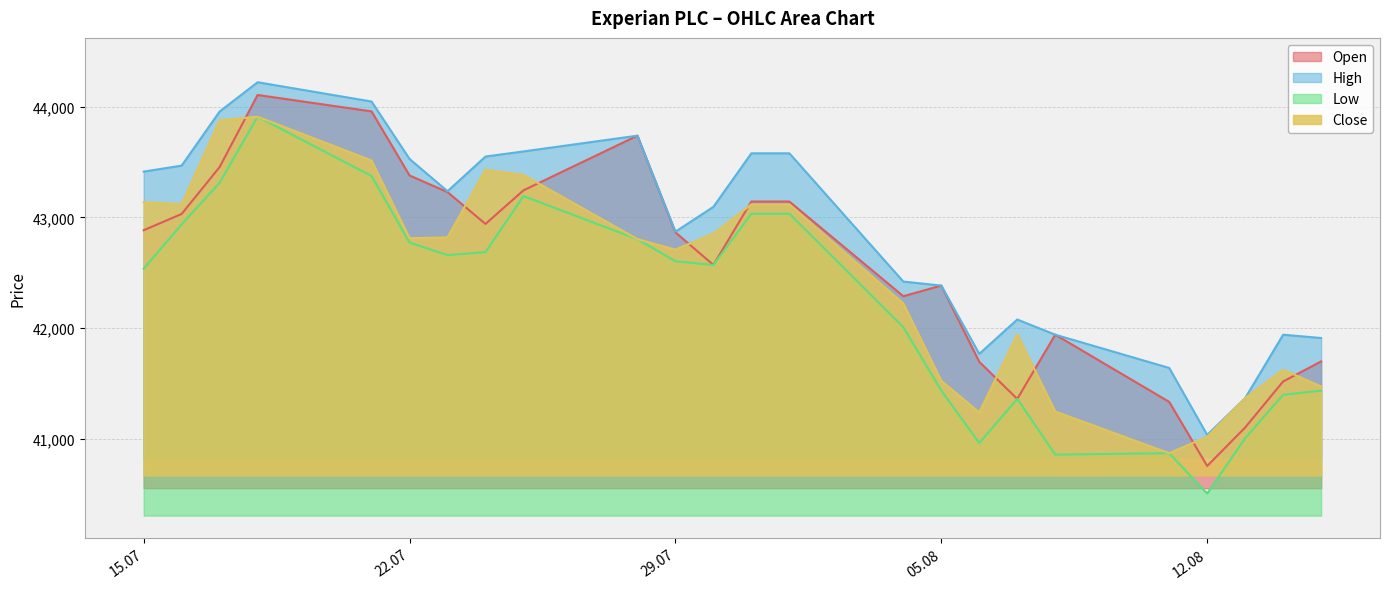

True or false: Close has a value of 56372 at 13.08.2025.

False